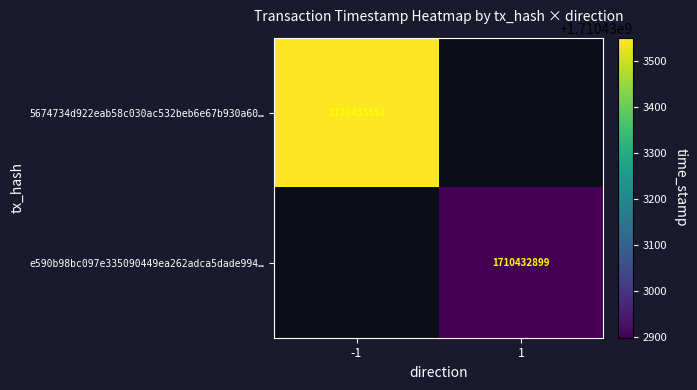

Reading left to right, extract all data points from this chart.

5674734d922eab58c030ac532beb6e67b930a60: -1	1710433551
e590b98bc097e335090449ea262adca5dade994: 1	1710432899